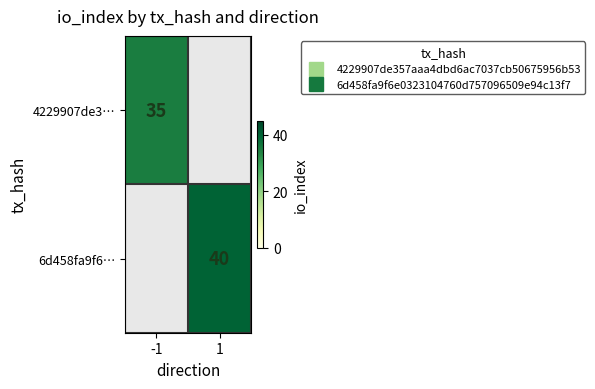

Which category has the highest value across all series?

1